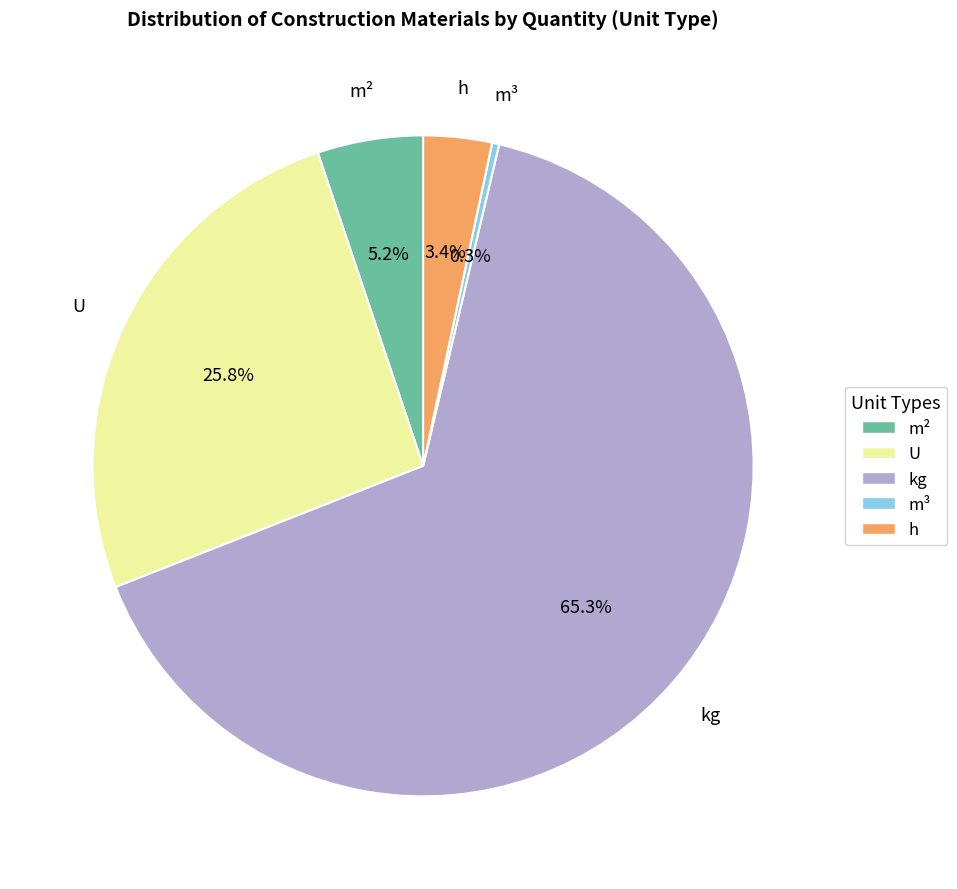

Approximately how many times larger is the value at m² compared to kg?

0.1